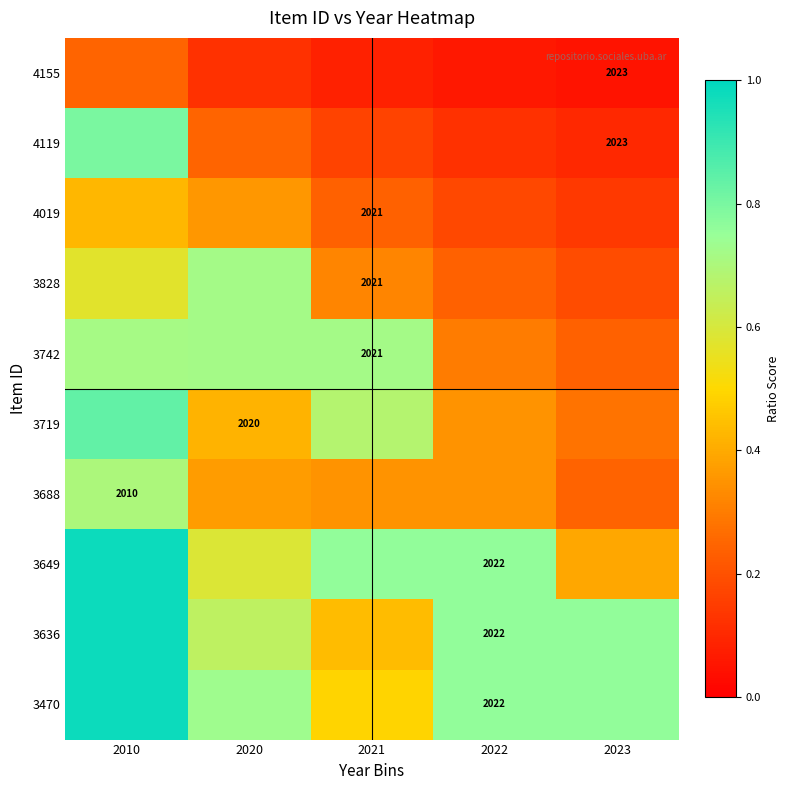

The 4019 series shows 0.6 at 2020. True or false?

False